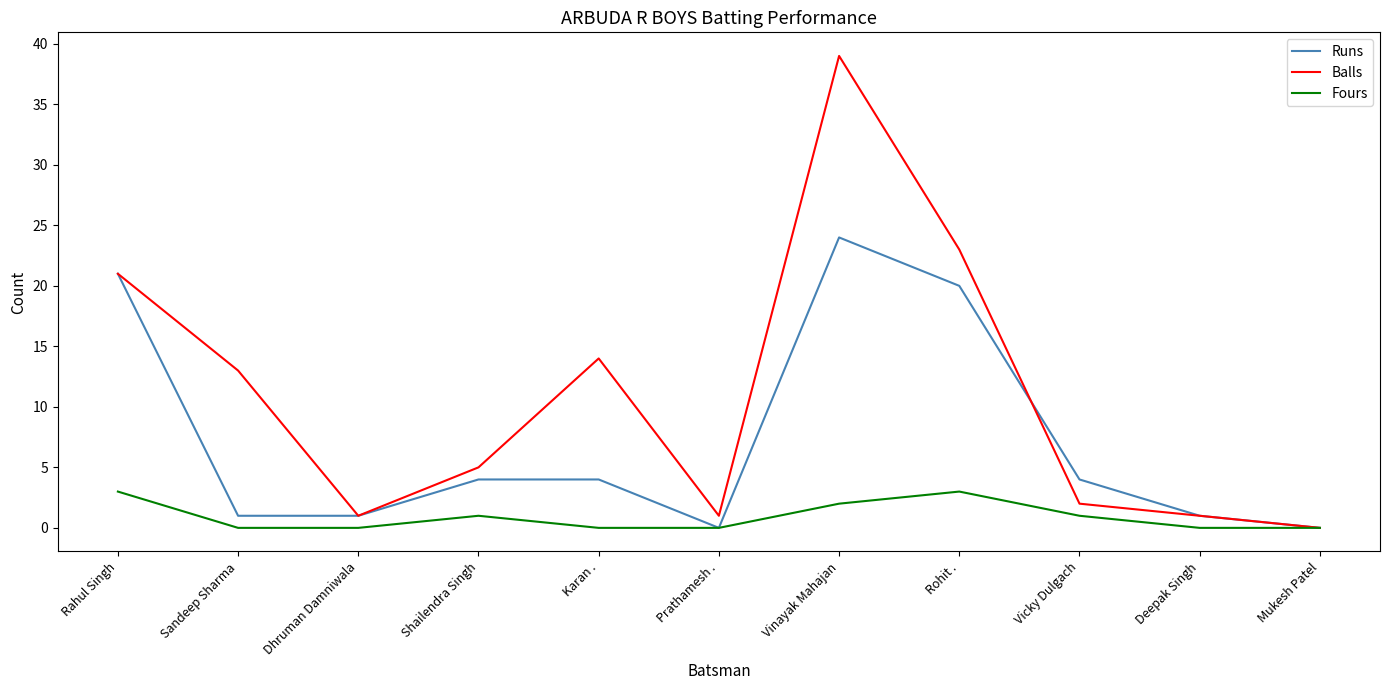

Count the number of categories in the chart.

11